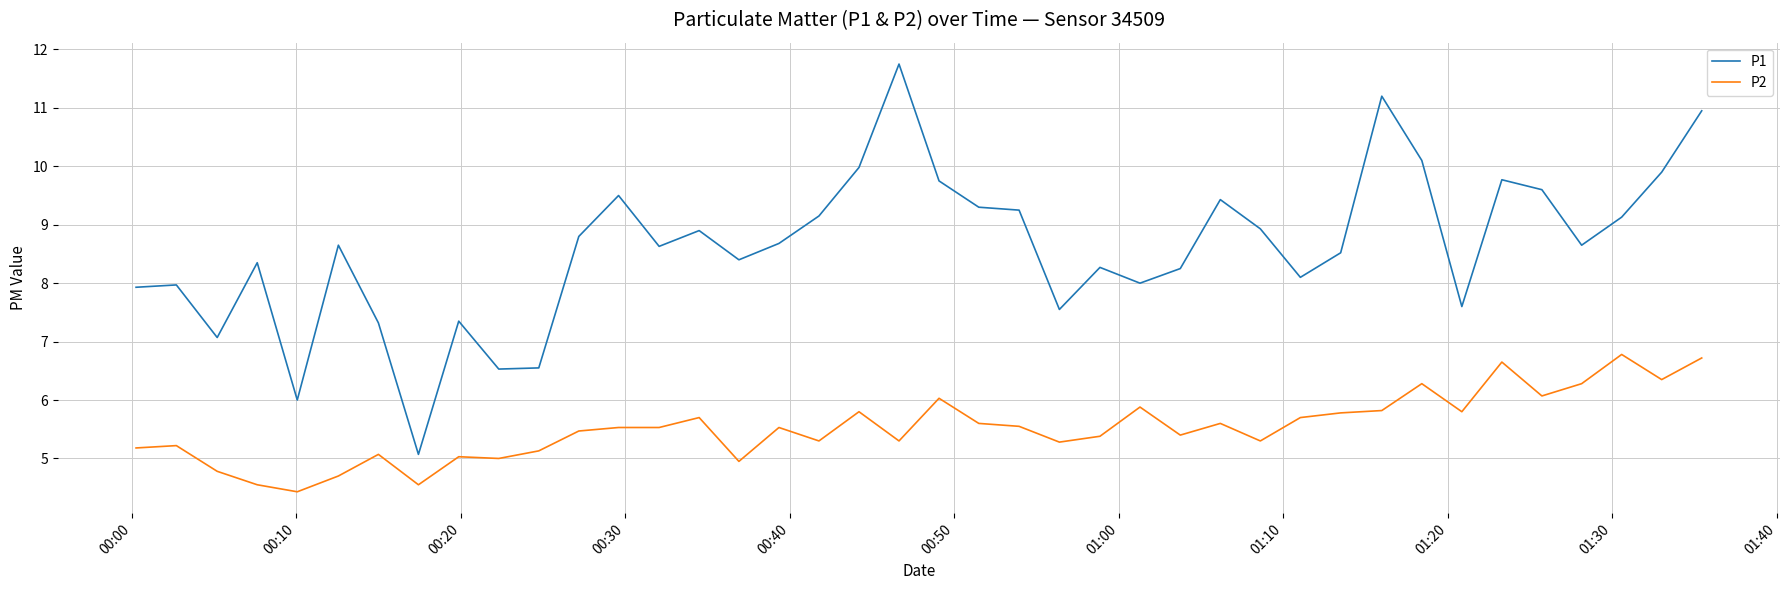

What is the maximum value for P2?

6.8